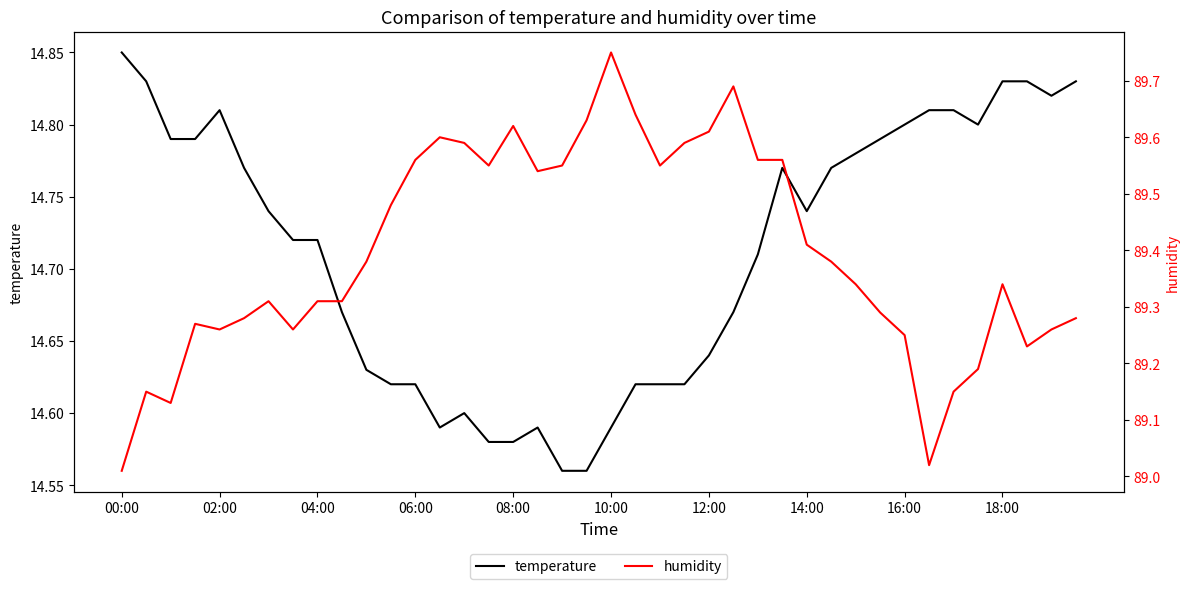

True or false: temperature and humidity cross at least once.

False